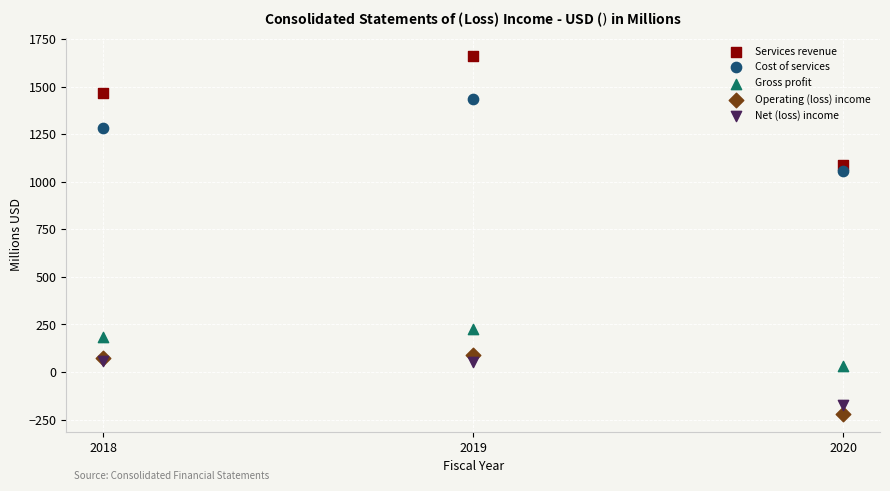

Which series has the widest spread of Y values?

Services revenue